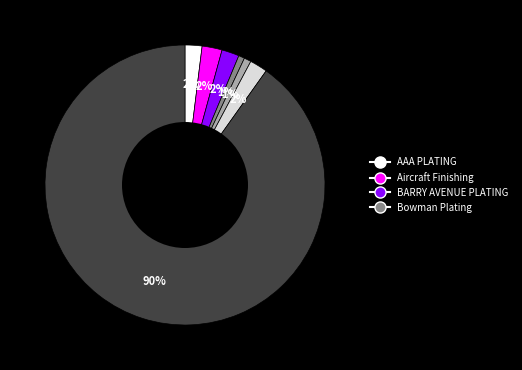

How many slices are in this pie chart?

7